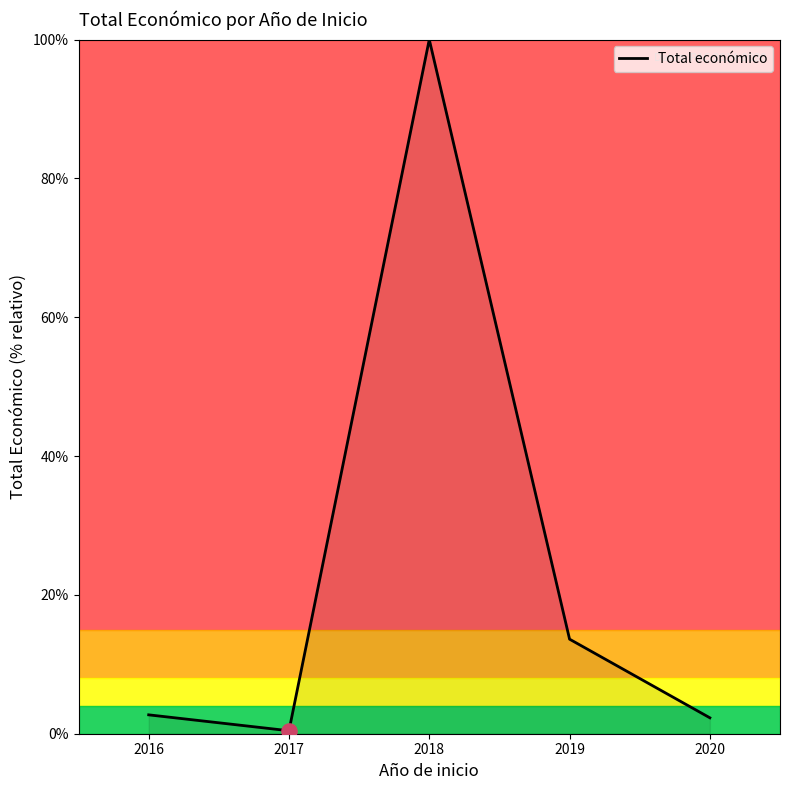

What is the change in value from 2016 to 2020?

-0.4